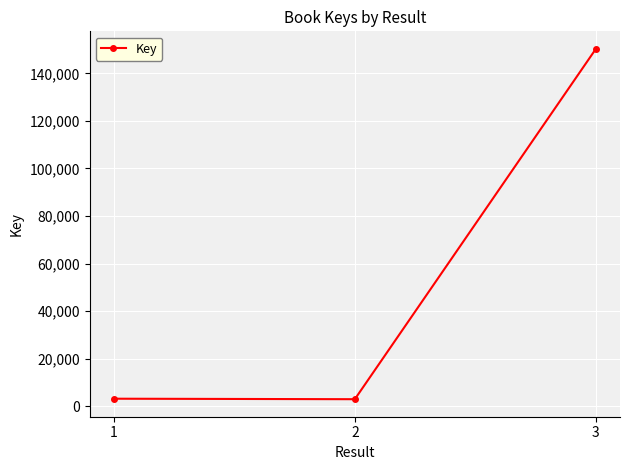

What is the difference between the maximum and minimum values?

147431